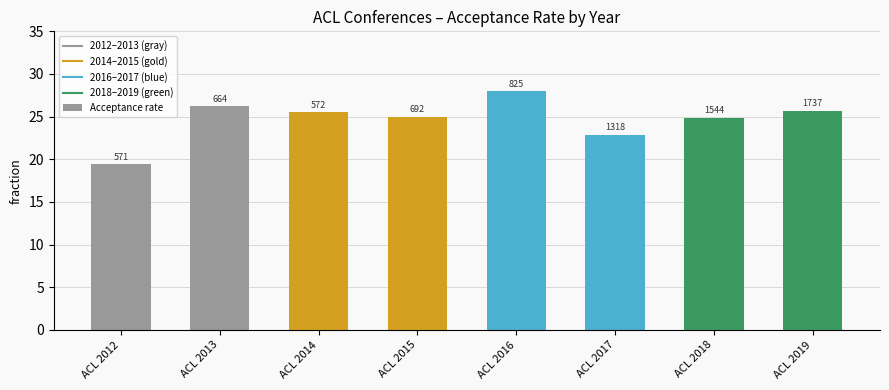

How many bars are there in total?

8